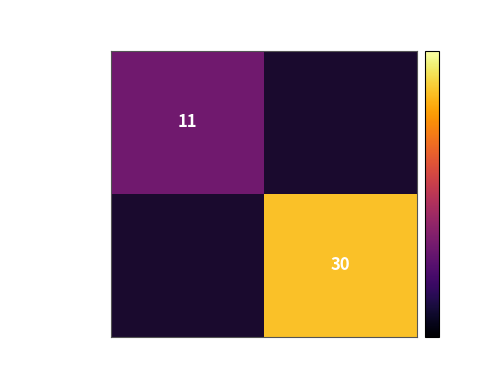

True or false: af173bb3...88 has a value of 11 at -1.

True